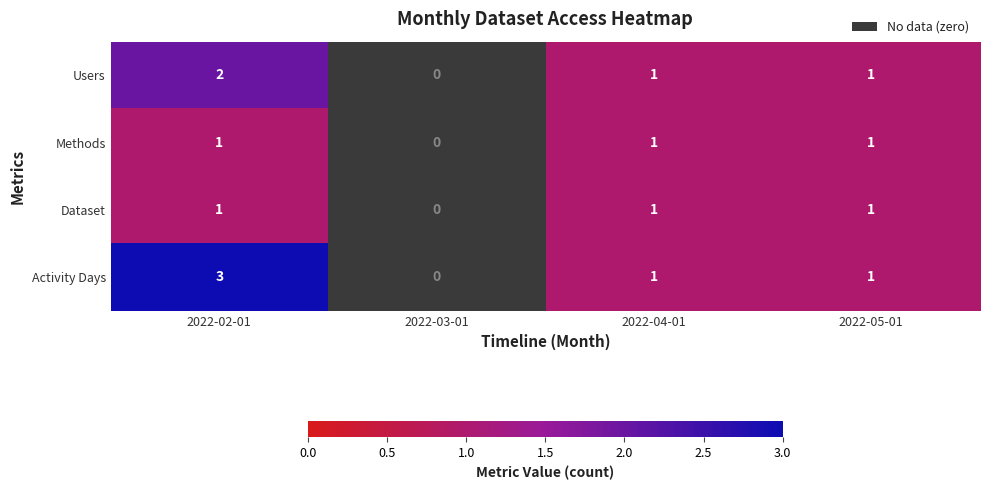

Reading left to right, transcribe all the data shown in this chart.

Users: 2022-02-01=2	2022-03-01=0	2022-04-01=1	2022-05-01=1
Methods: 2022-02-01=1	2022-03-01=0	2022-04-01=1	2022-05-01=1
Dataset: 2022-02-01=1	2022-03-01=0	2022-04-01=1	2022-05-01=1
Activity Days: 2022-02-01=3	2022-03-01=0	2022-04-01=1	2022-05-01=1